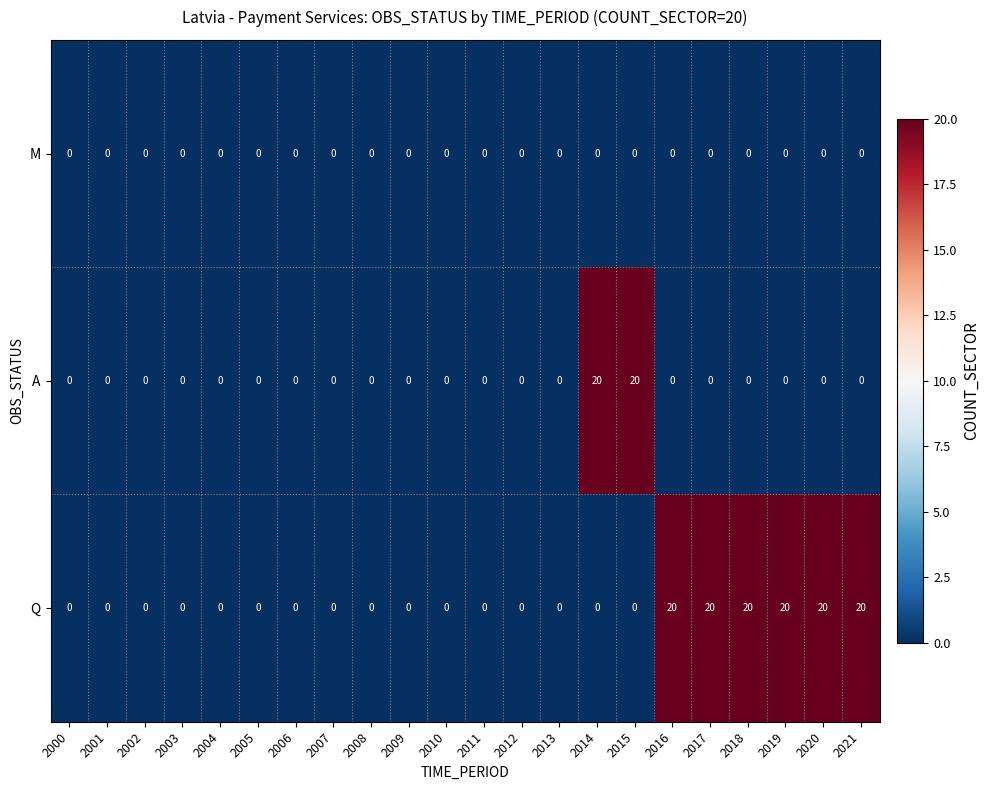

Count the number of categories in the chart.

22